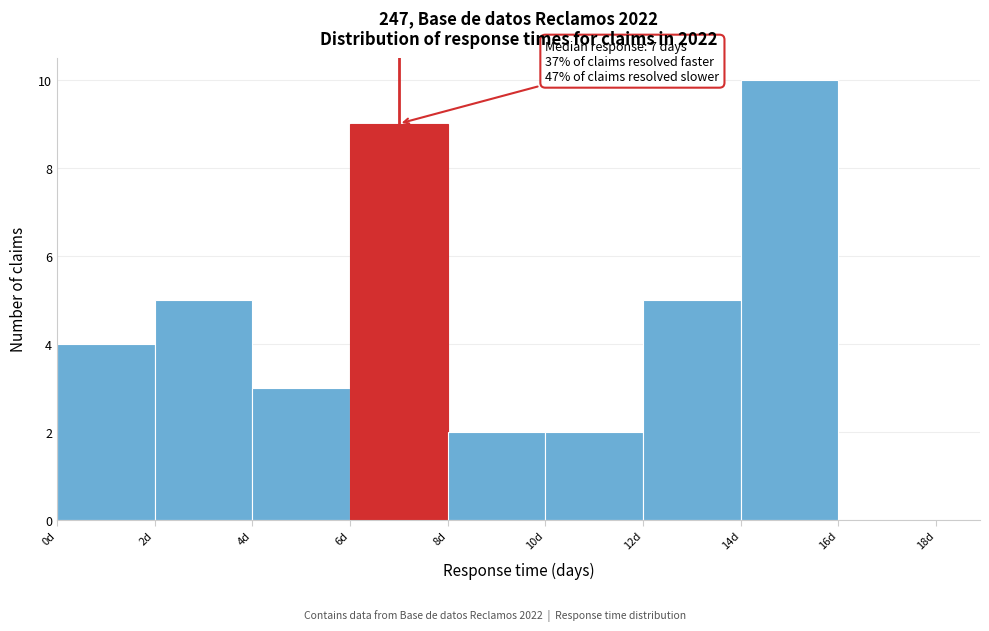

Over which range of the x-axis is the bar tallest?

14 to 16